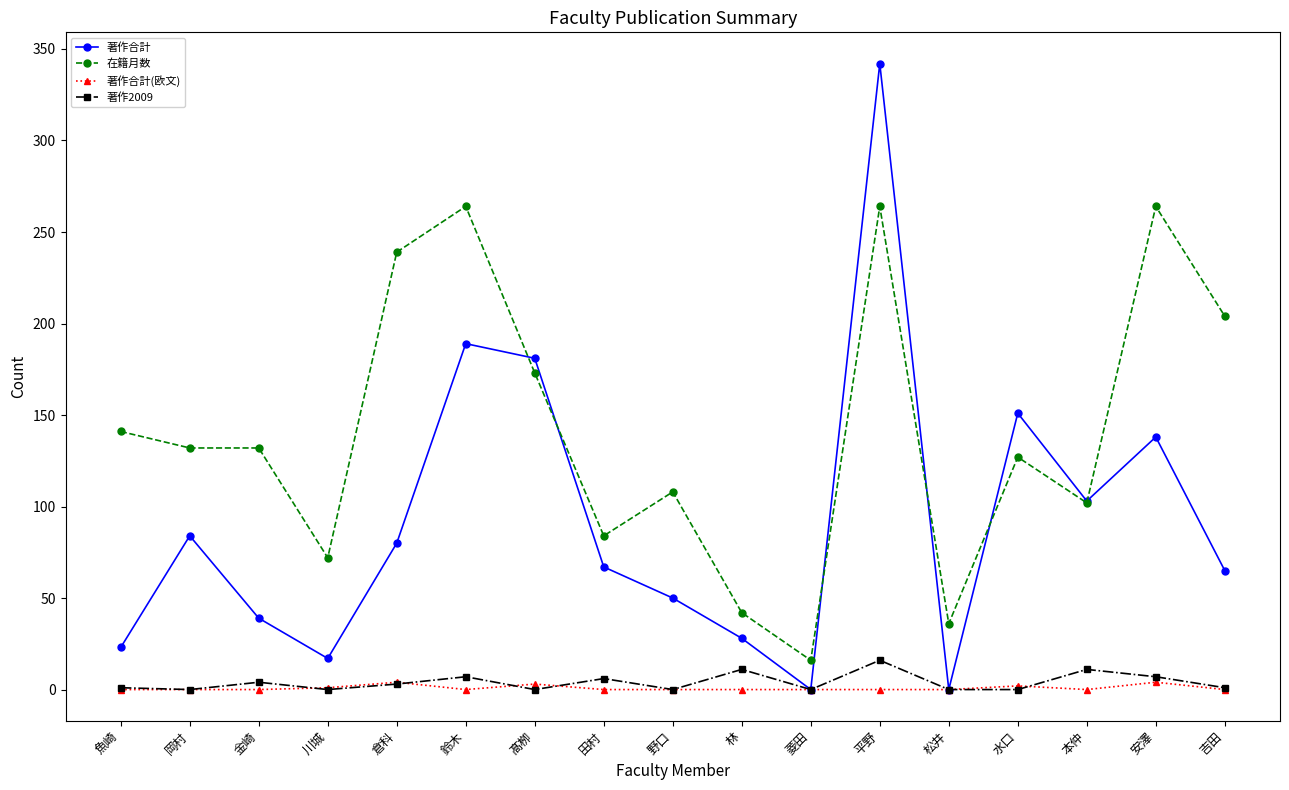

What is the difference between the highest and lowest values at 岡村?

132